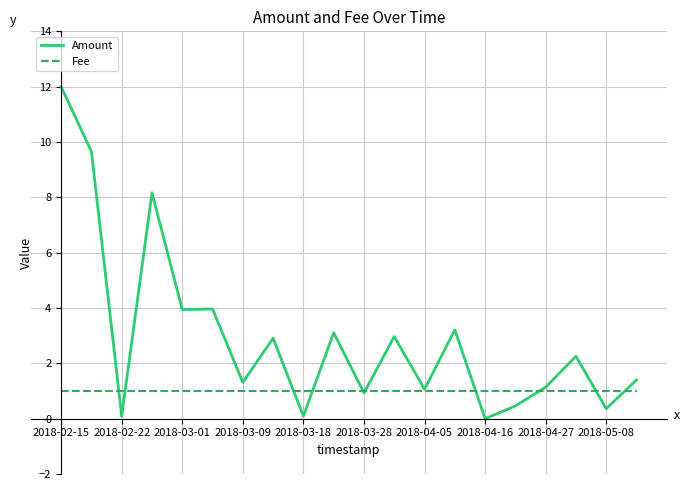

What is the difference between the maximum and minimum values in the Amount series?

12.0